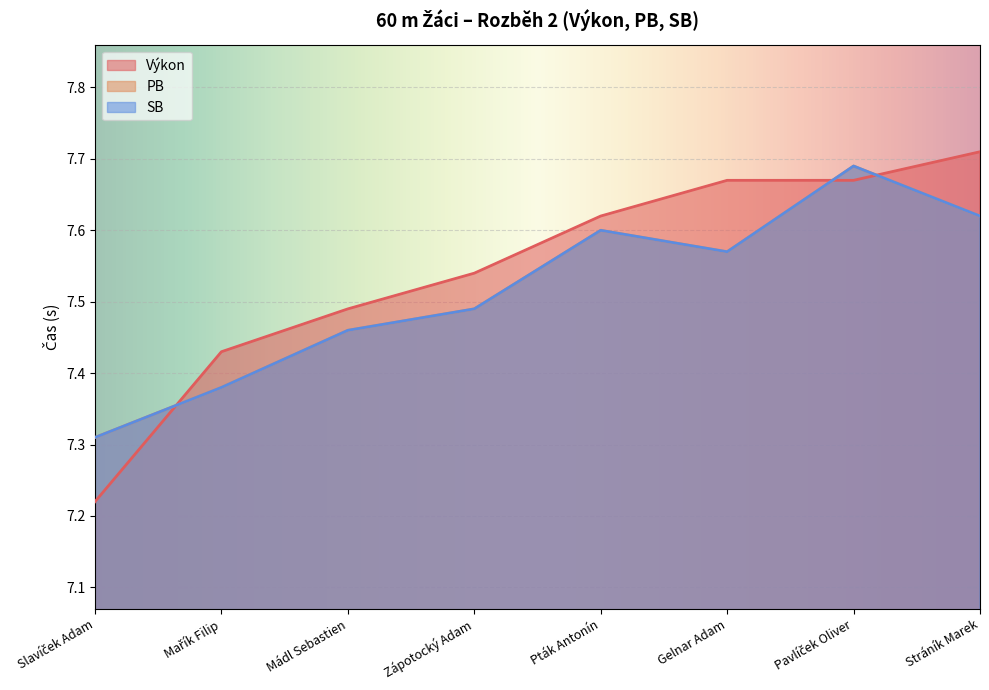

True or false: SB and PB cross at least once.

False